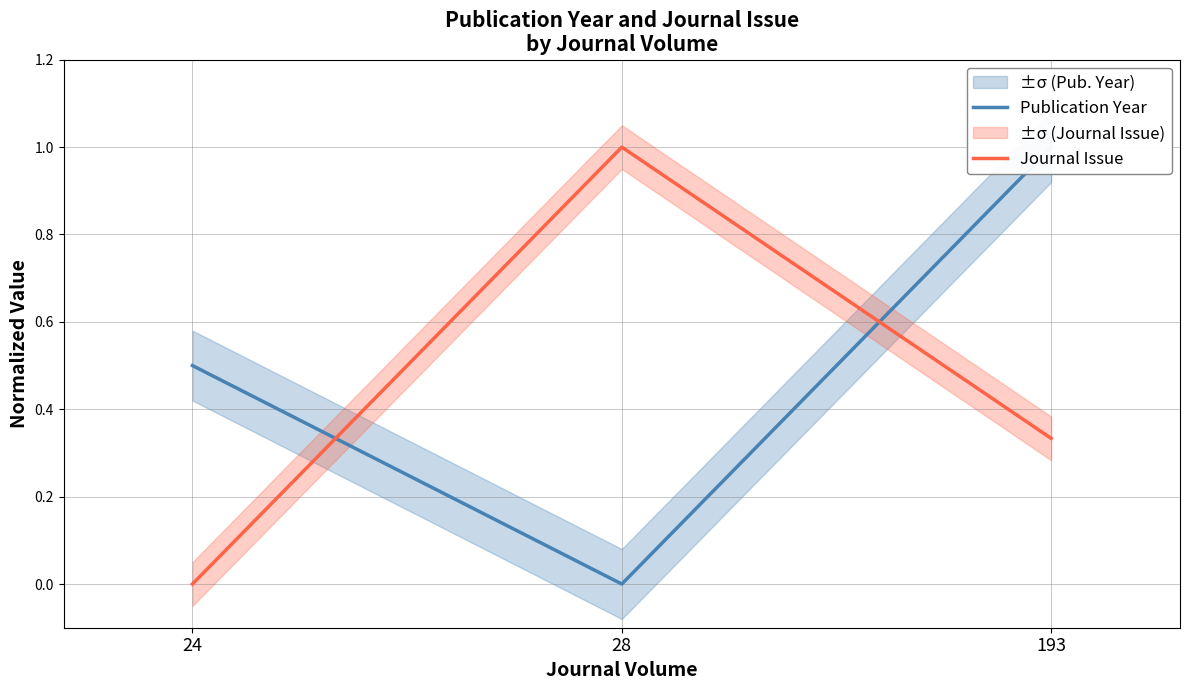

Is it true that Publication Year equals 0.5 at 24?

True